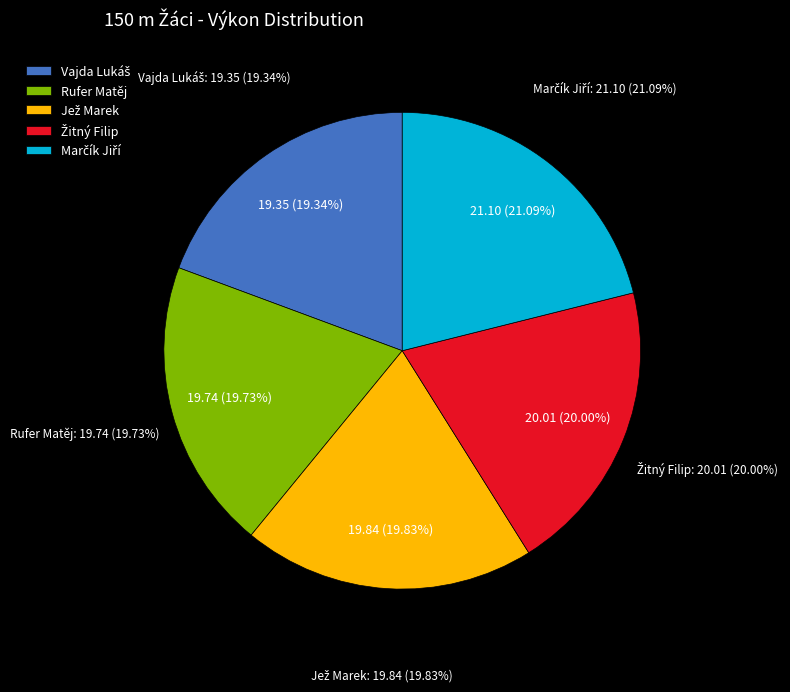

Rank the categories by value from highest to lowest.

Marčík Jiří, Žitný Filip, Jež Marek, Rufer Matěj, Vajda Lukáš